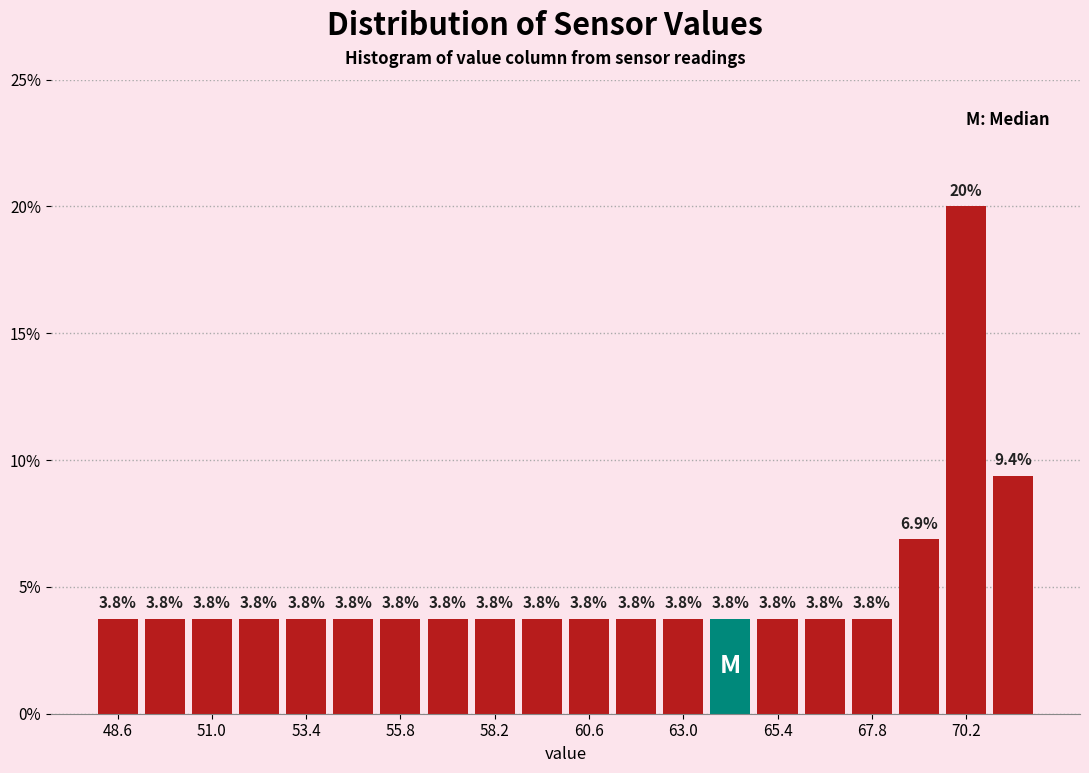

Around what value on the x-axis is the tallest bar? Give the approximate position of its centre, as read against the axis.

70.0